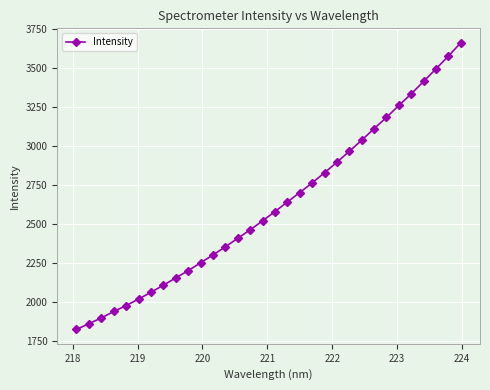

What is the value of the 11th point from the left?

2253.6